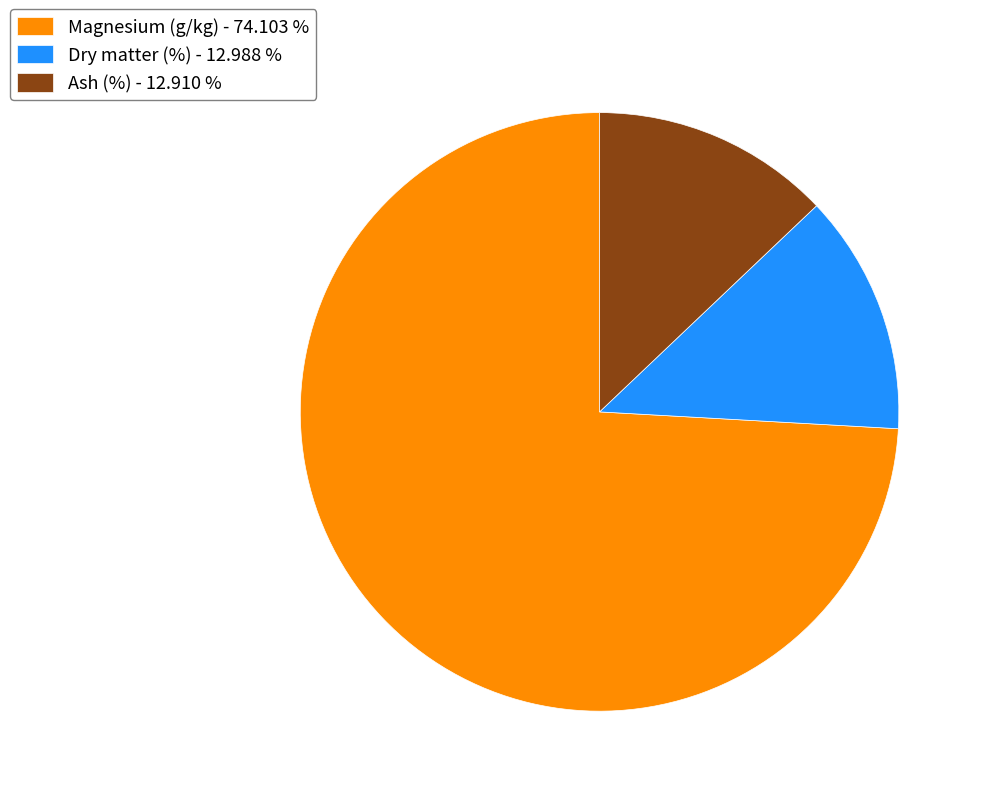

How many slices are in this pie chart?

3